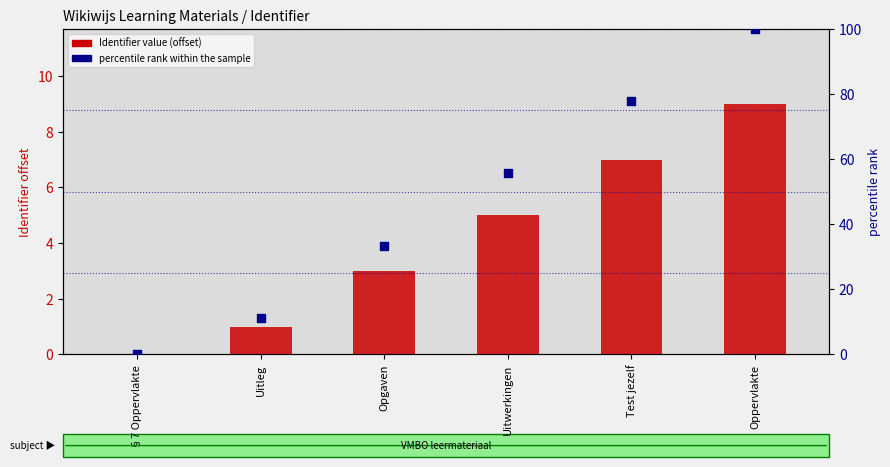

At how many categories does at least one series exceed 40?

3